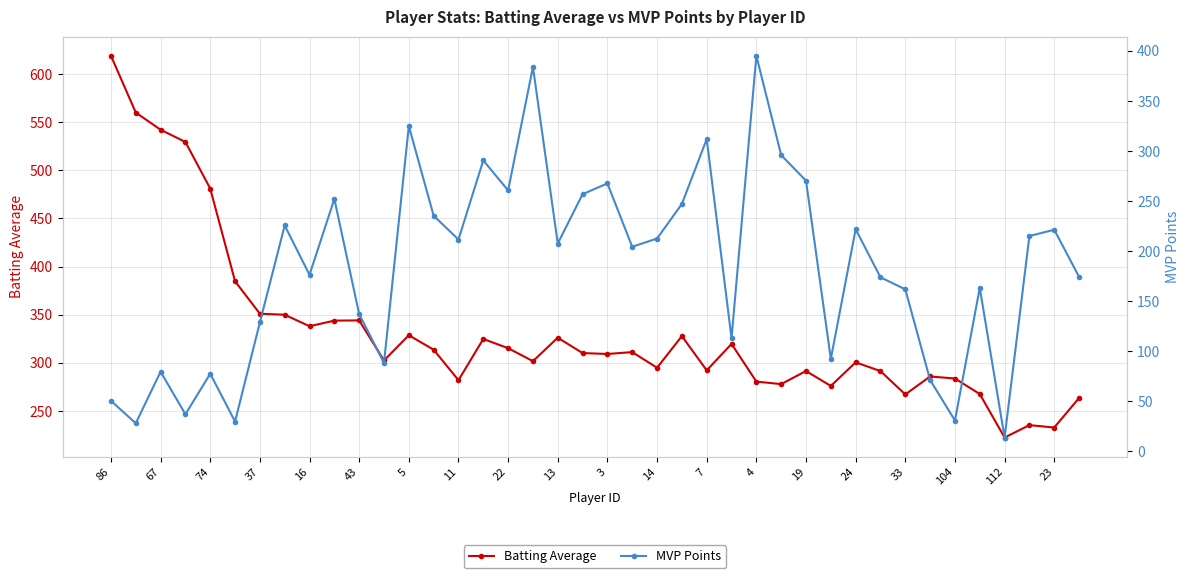

True or false: Batting Average has more than 2 interior local peaks.

True